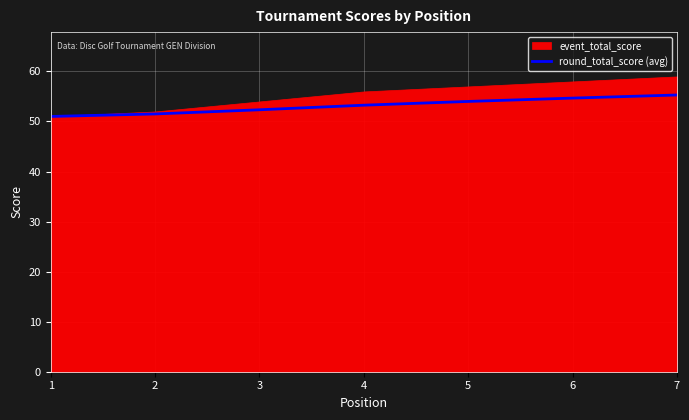

Where is the data nearest to the value 53?

4